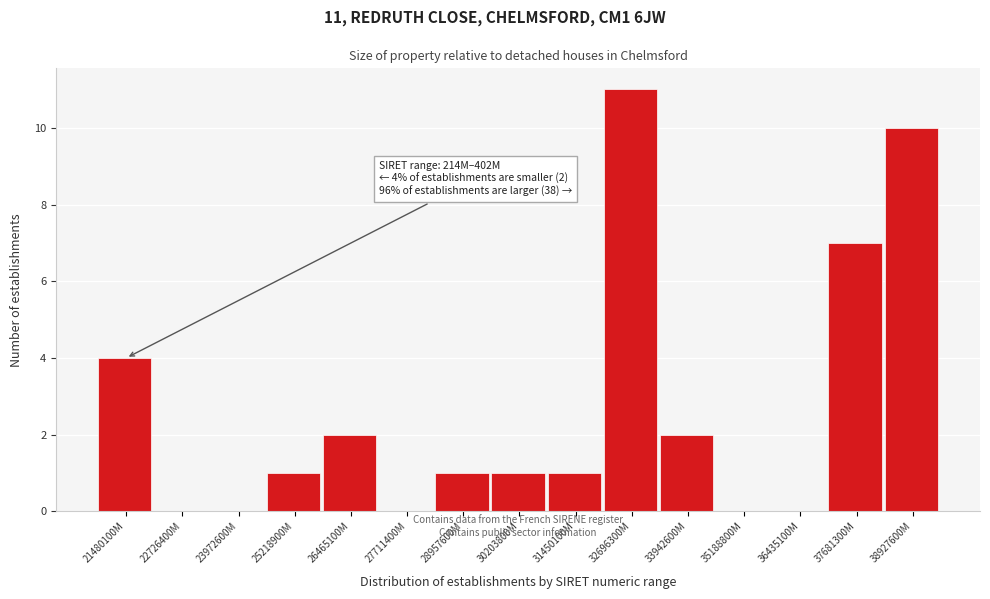

Reading left to right, extract all data points from this chart.

21480100M=4	22726400M=0	23972600M=0	25218900M=1	26465100M=2	27711400M=0	28957600M=1	30203800M=1	31450100M=1	32696300M=11	33942600M=2	35188800M=0	36435100M=0	37681300M=7	38927600M=10